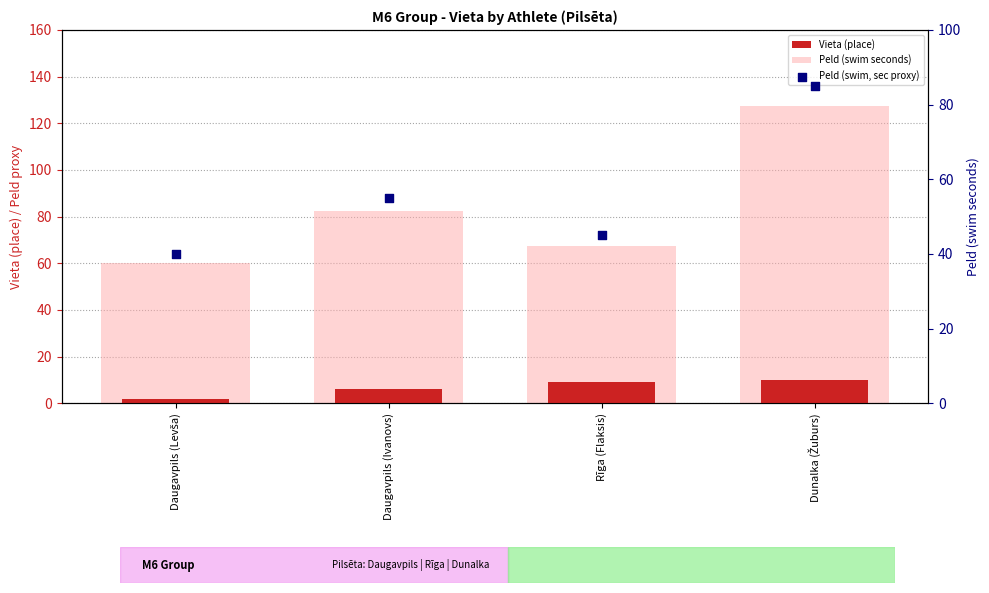

Which series has the largest total across all categories?

Peld (swim seconds)